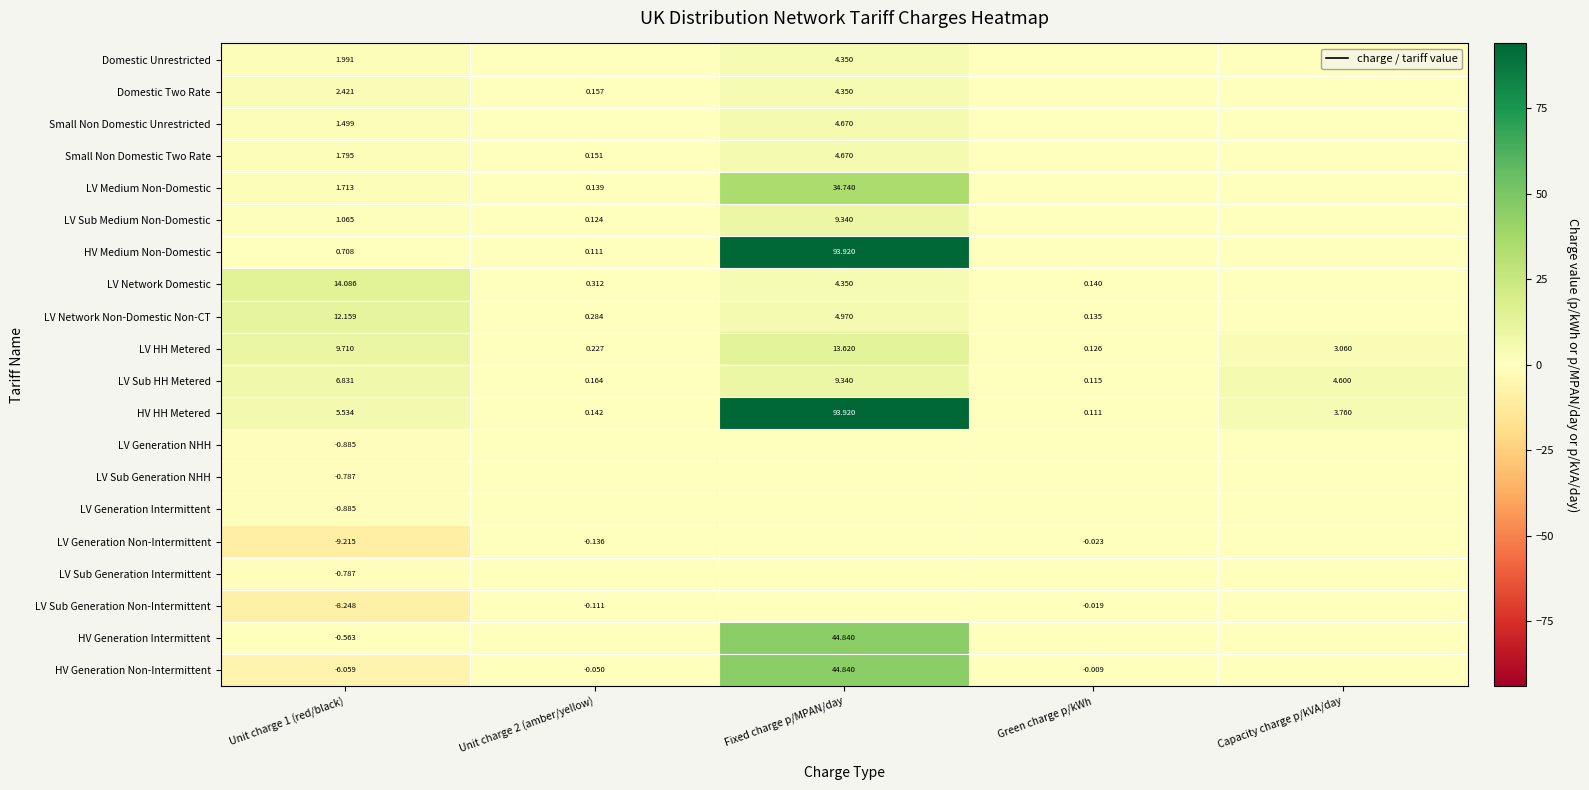

What is the approximate value of LV Network Non-Domestic Non-CT at Green charge p/kWh?

0.1